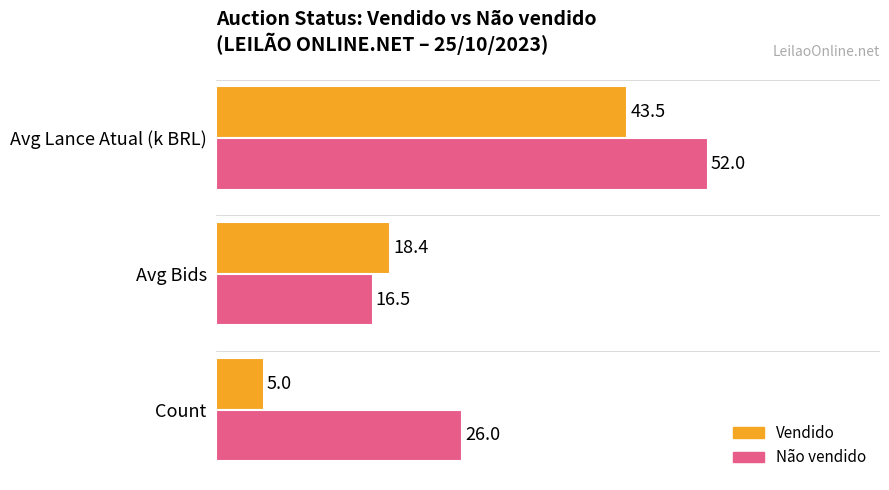

What is the lowest value of the Não vendido series?

16.5